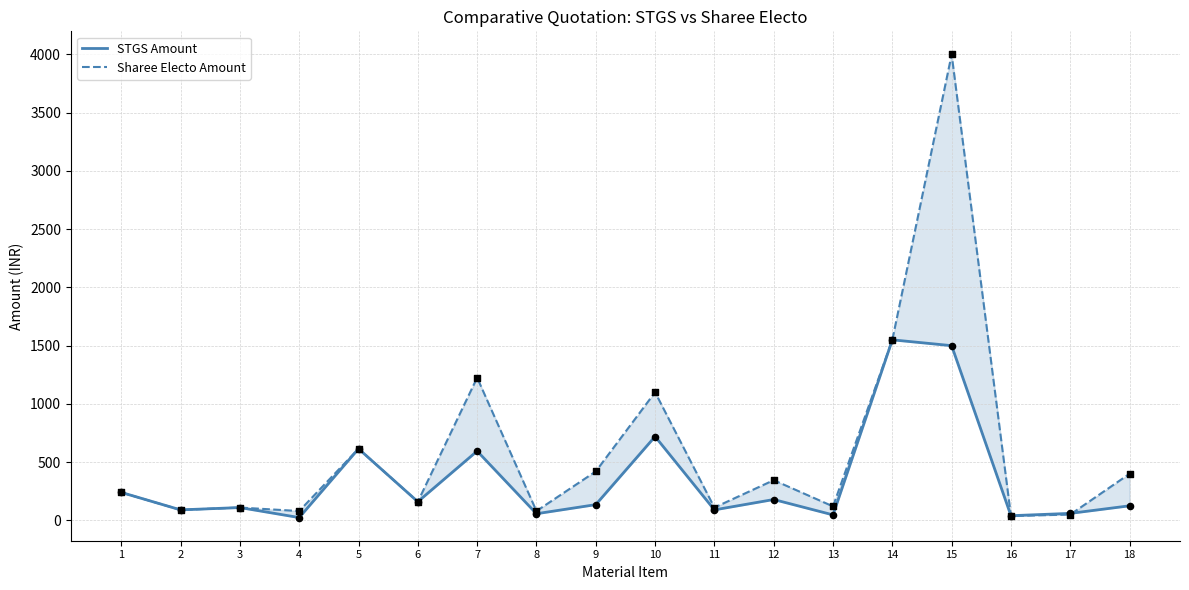

Which series has the largest total across all categories?

Sharee Electo Amount